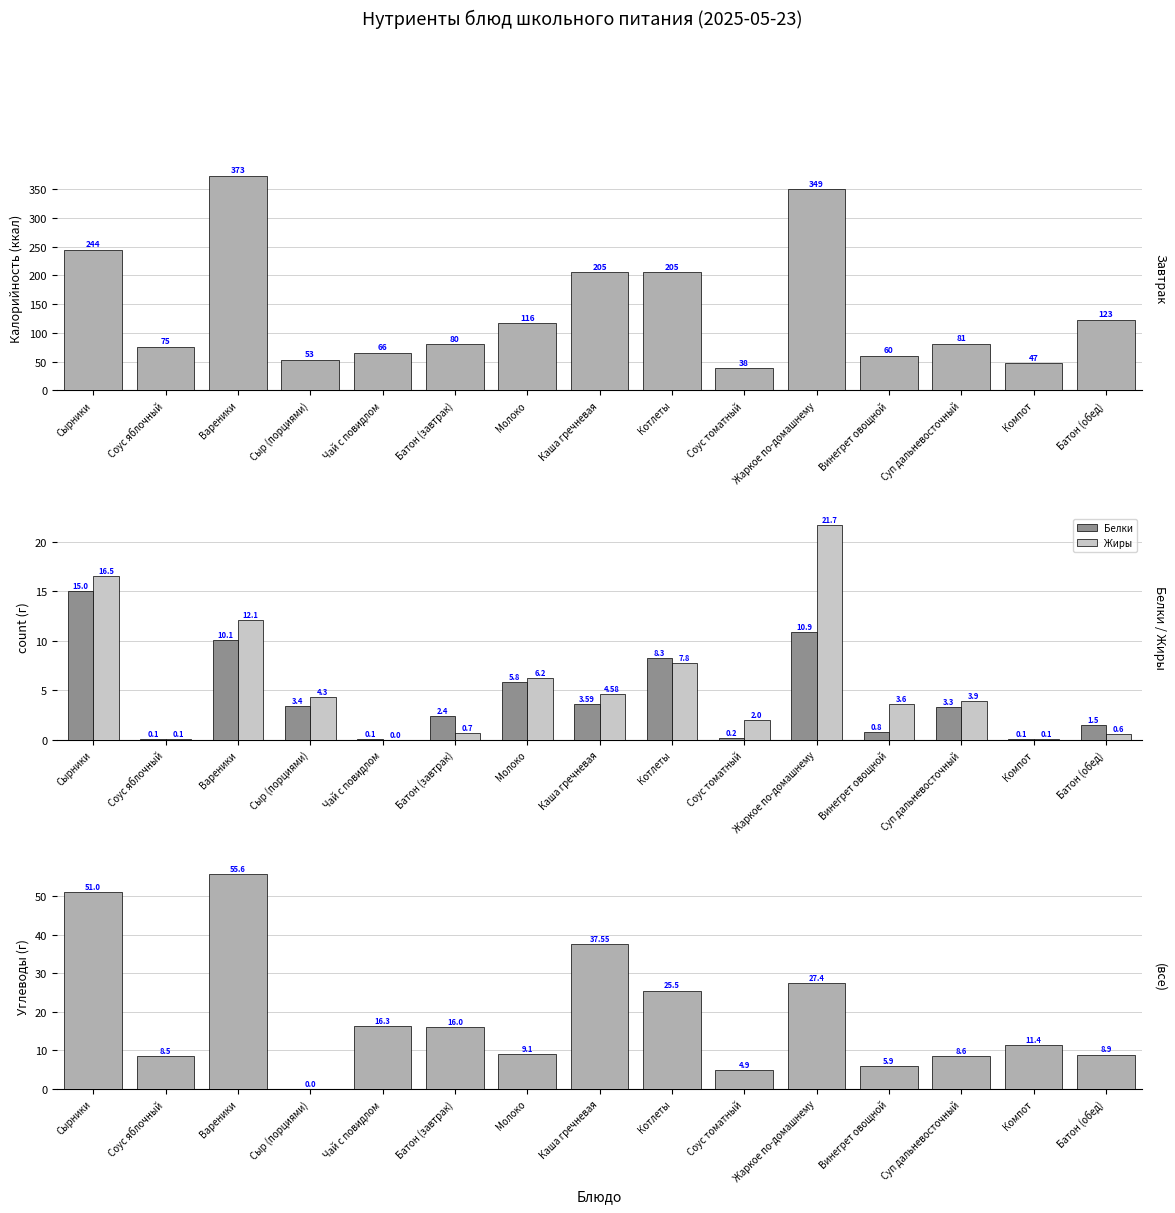

What is the spread (max minus min) of values at Чай с повидлом?

65.7